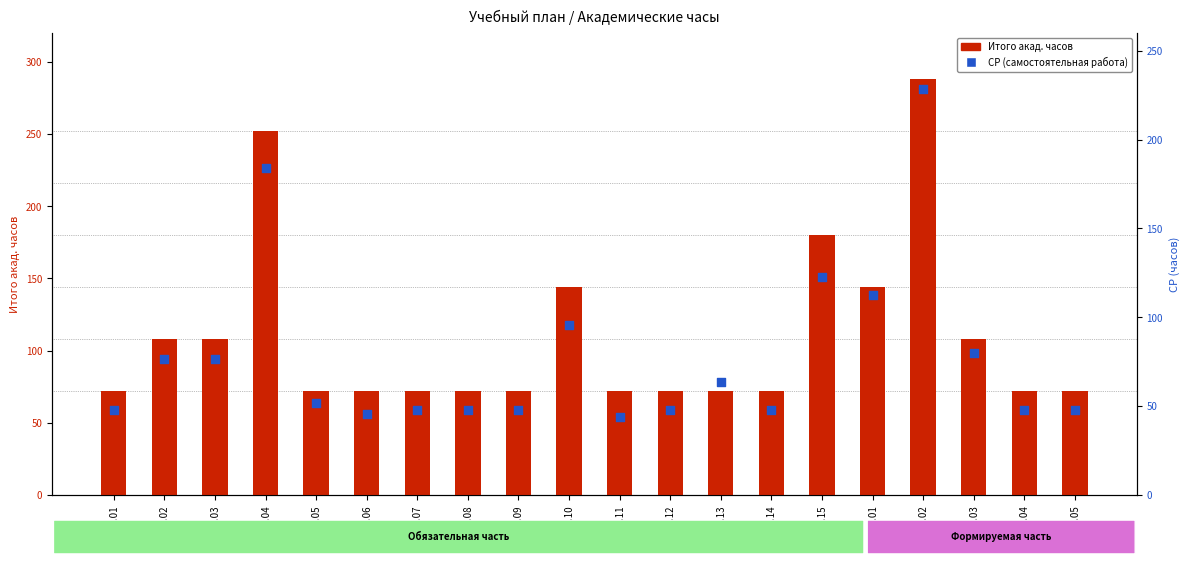

Which series reaches the maximum Y coordinate?

Итого акад. часов